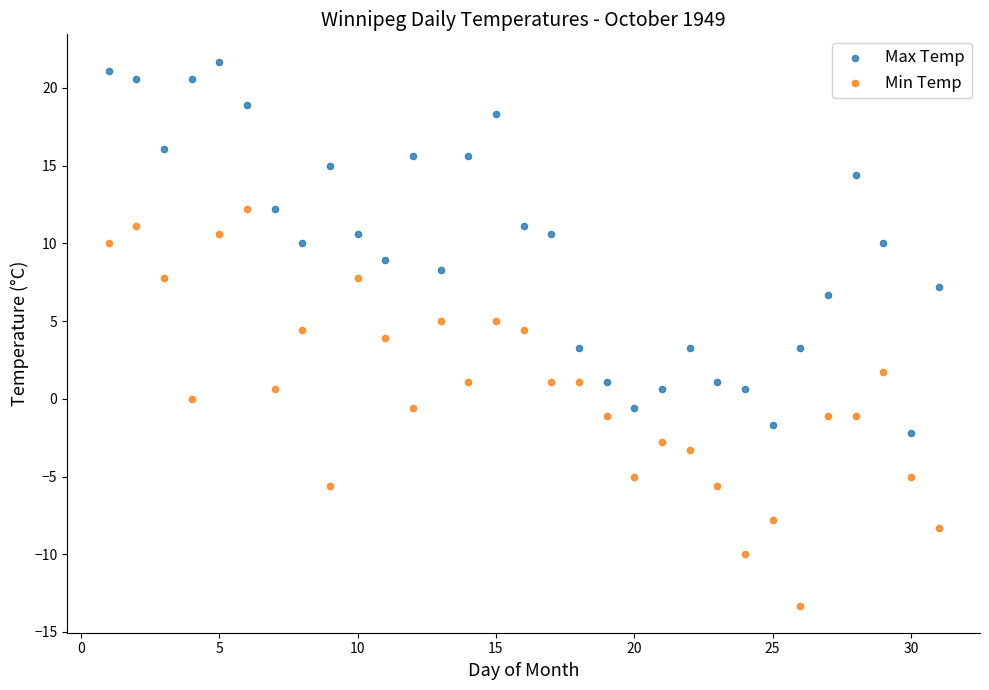

Which series has the largest Y range (max minus min)?

Min Temp